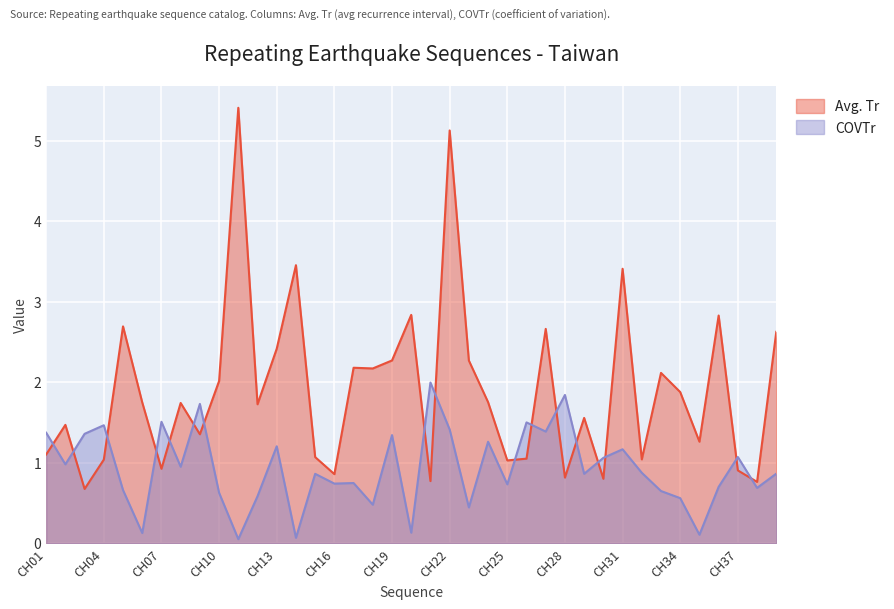

After their last crossing, which series has the higher values: Avg_Tr or COVTr?

Avg_Tr